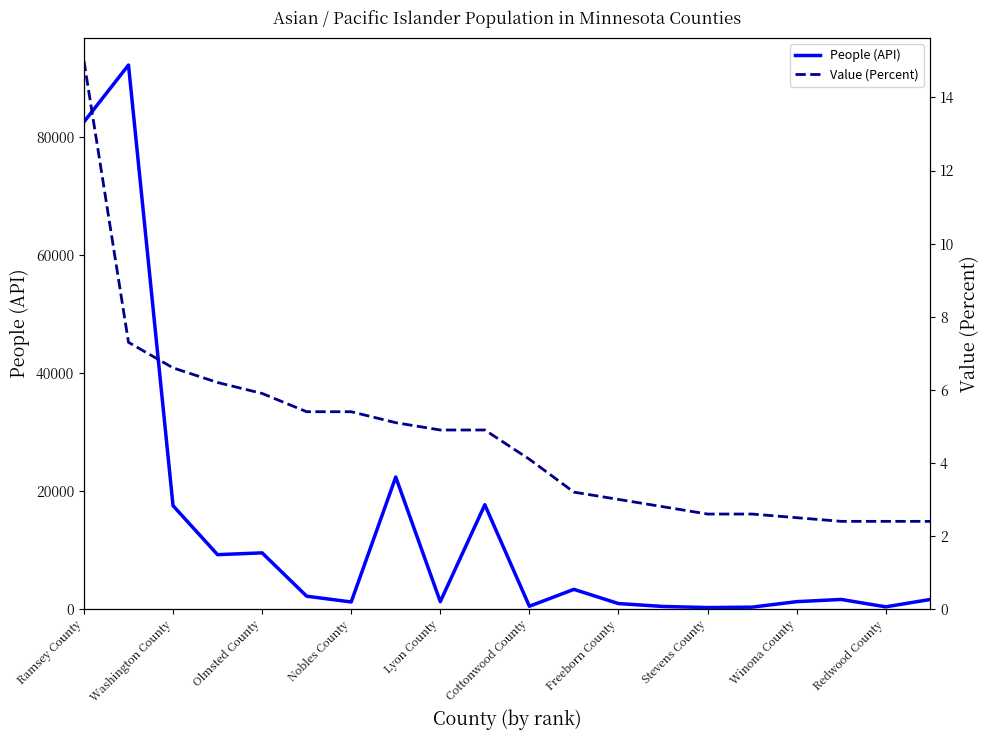

How many values in the Value (Percent) series exceed 4?

11